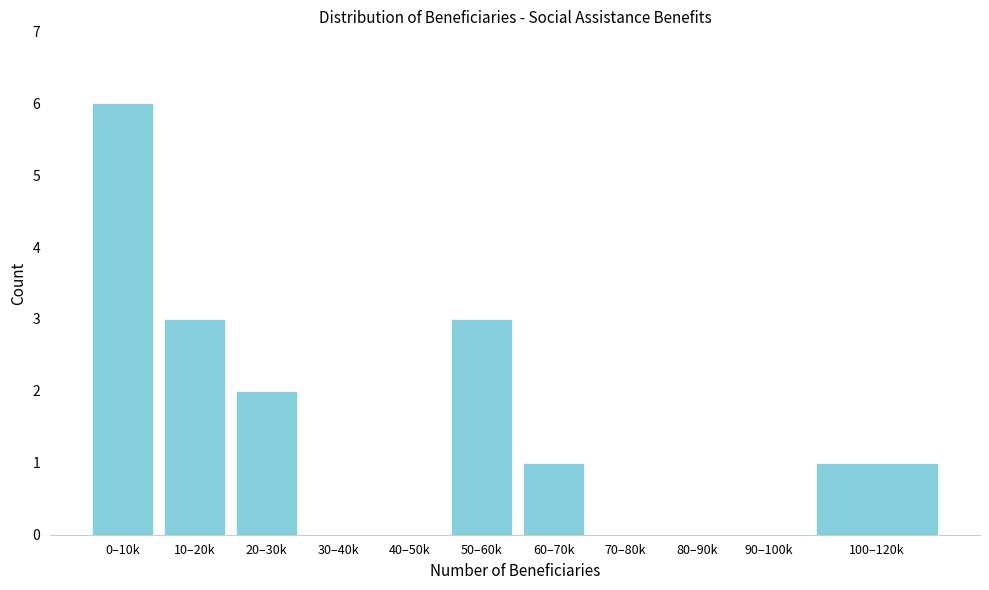

Reading left to right, extract all data points from this chart.

0–10k=6	10–20k=3	20–30k=2	30–40k=0	40–50k=0	50–60k=3	60–70k=1	70–80k=0	80–90k=0	90–100k=0	100–120k=1